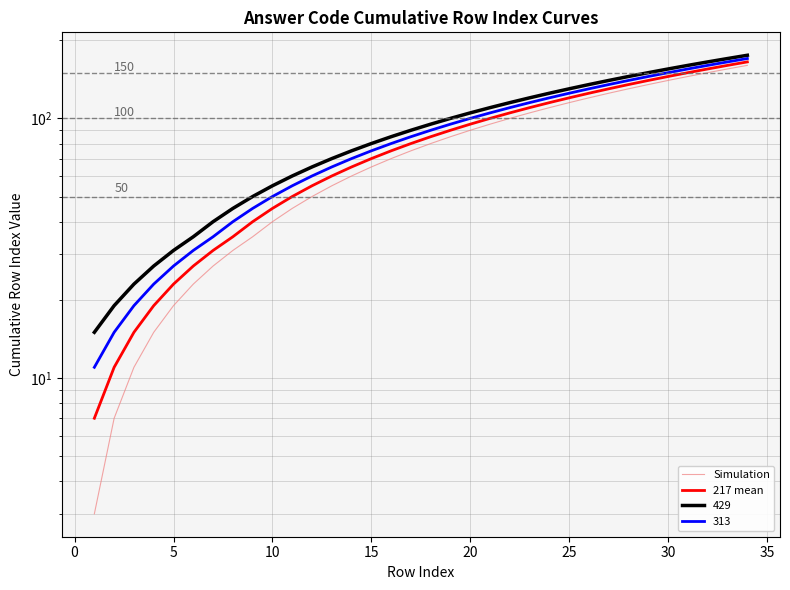

What is the difference between the maximum and minimum values in the Simulation series?

157